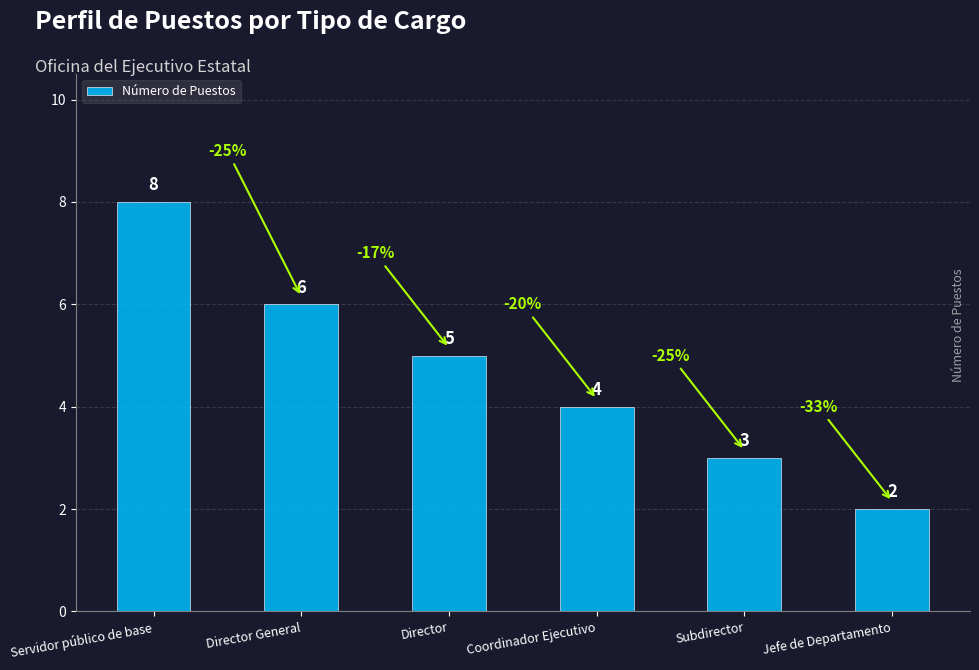

What is the change in value from Director to Jefe de Departamento?

-3